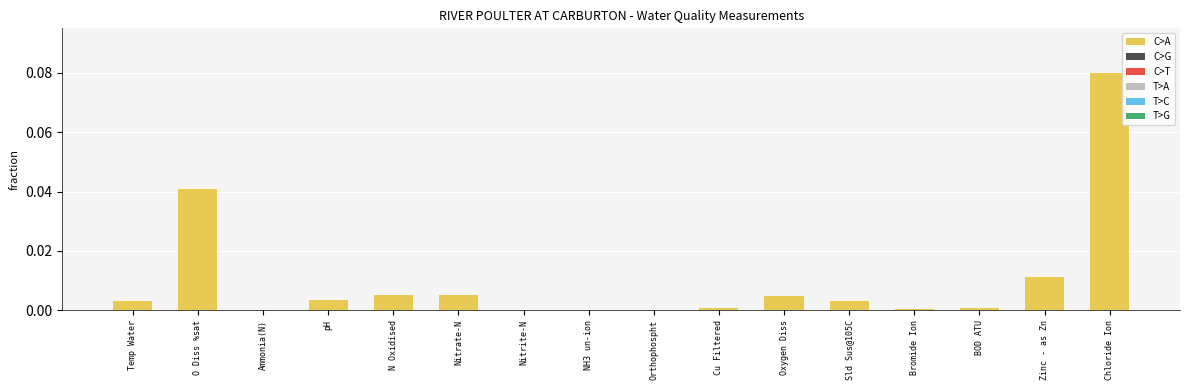

At which category does the chart reach its peak across all series?

Chloride Ion